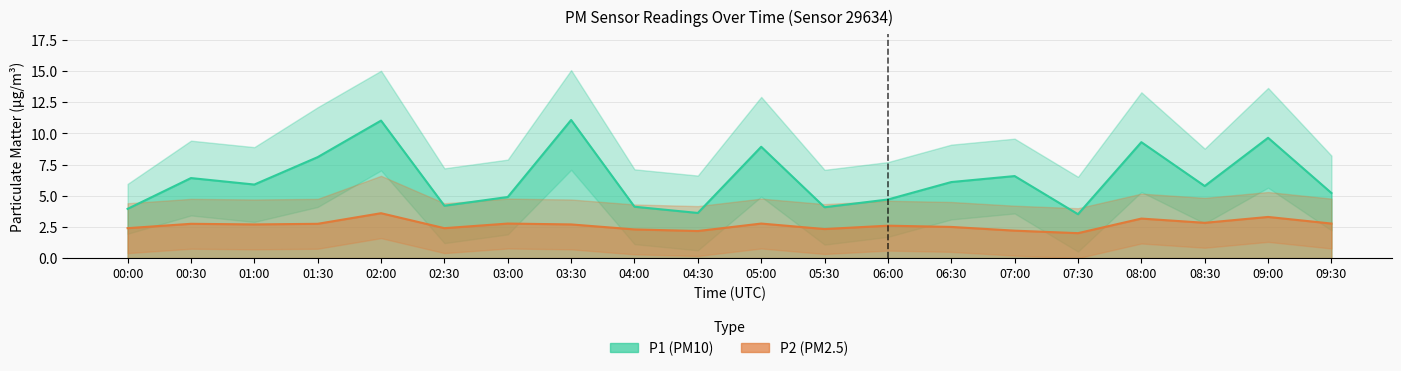

Between 00:00 and 05:30, which series saw the biggest shift?

P1